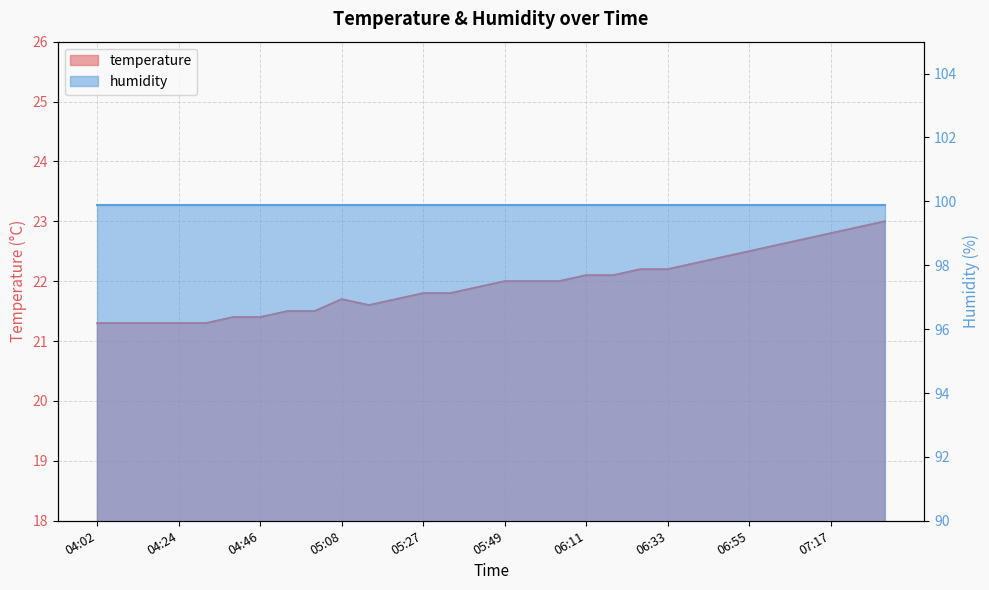

What is the change in value from 05:20 to 05:35?

+0.1